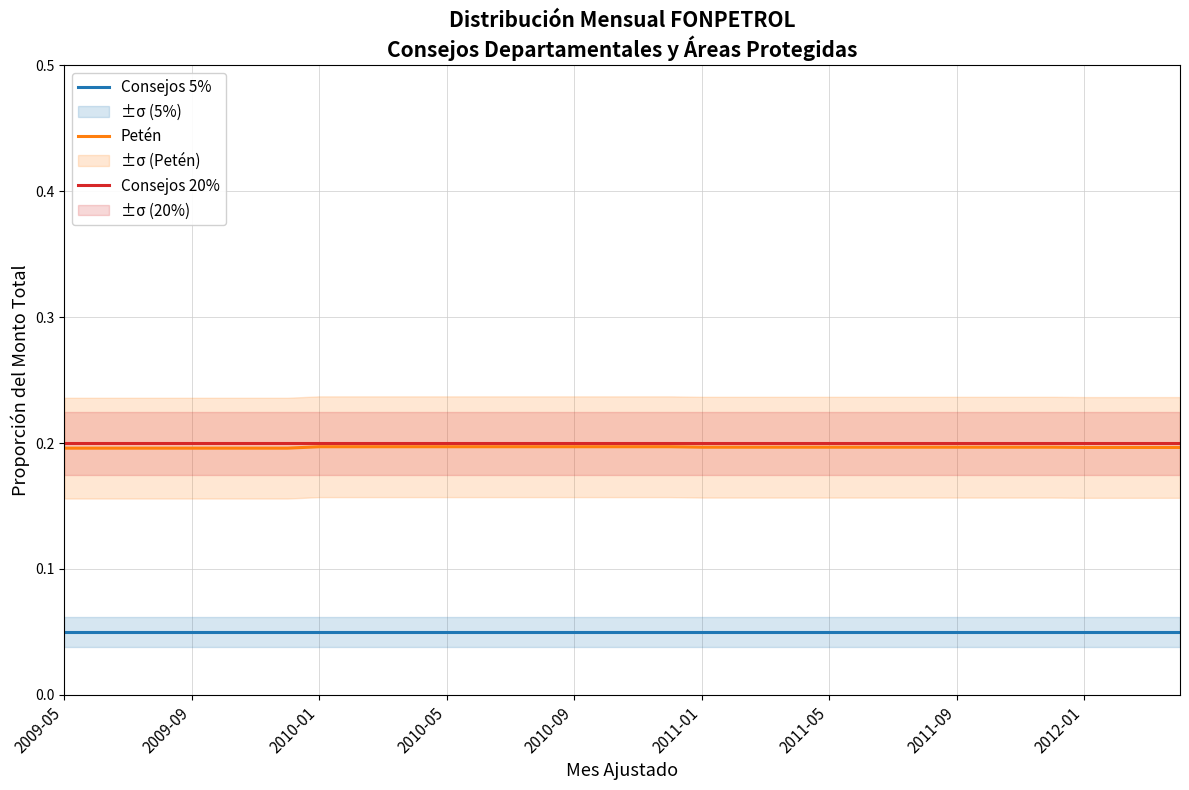

Count the Consejos 5% values in the range 0 to 1.

36